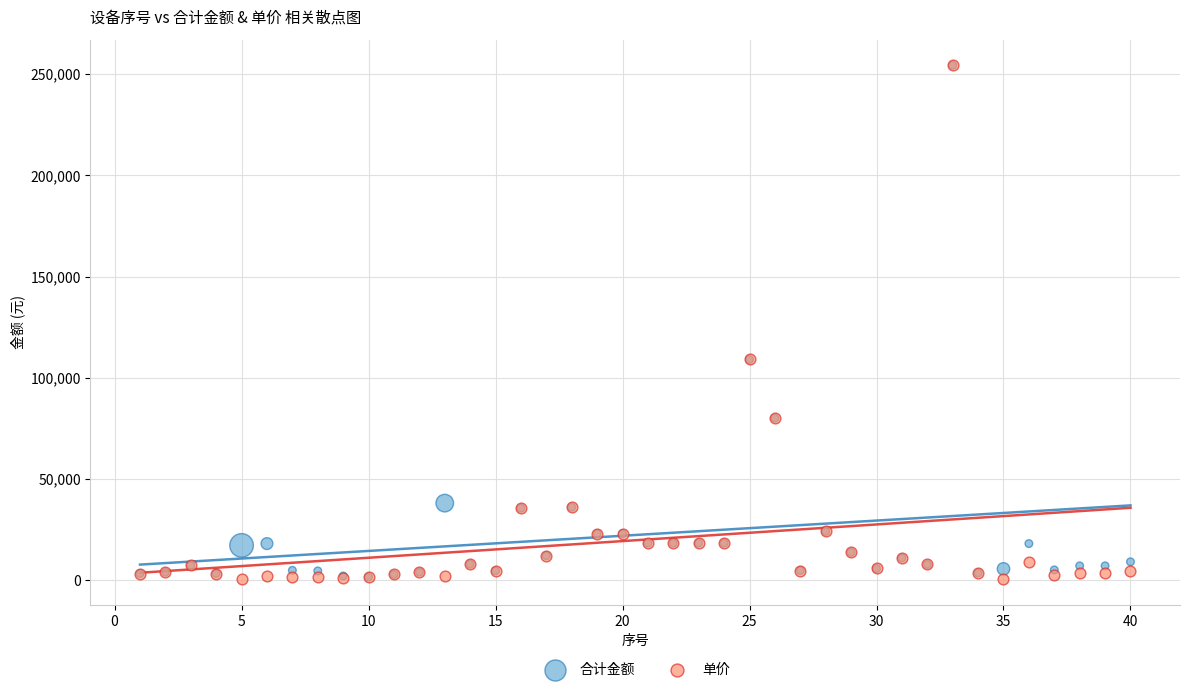

What are all the series names shown in the legend?

合计金额, 单价